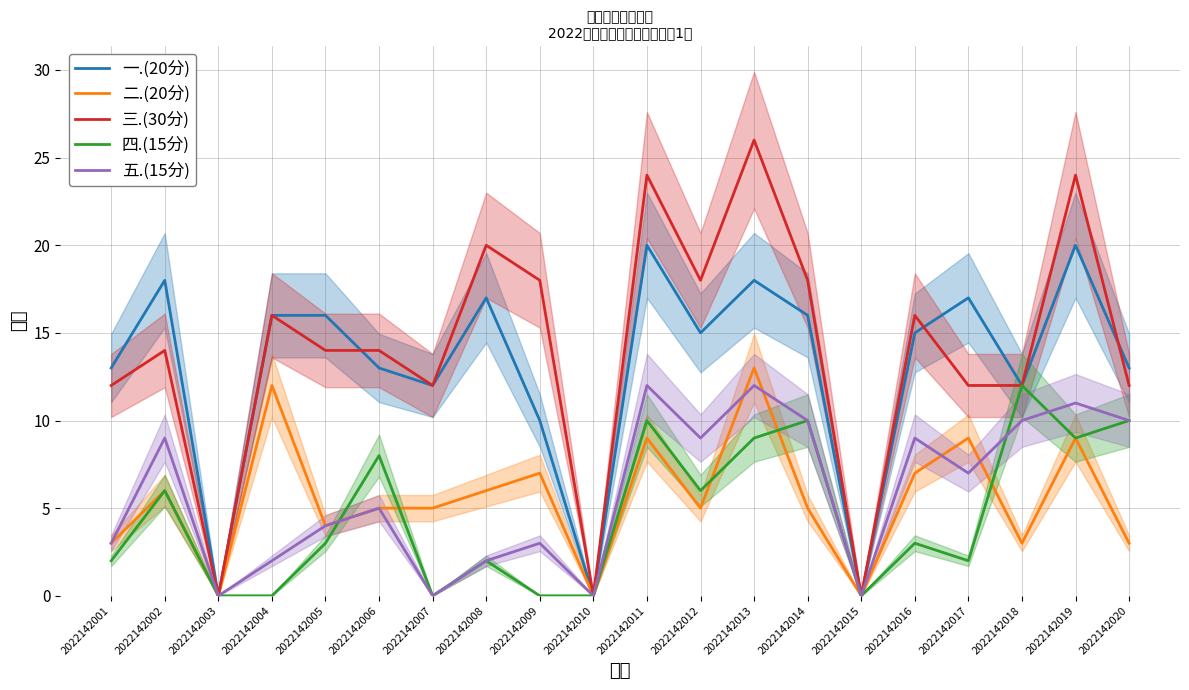

What is the sum of all 五.(15分) values?

118